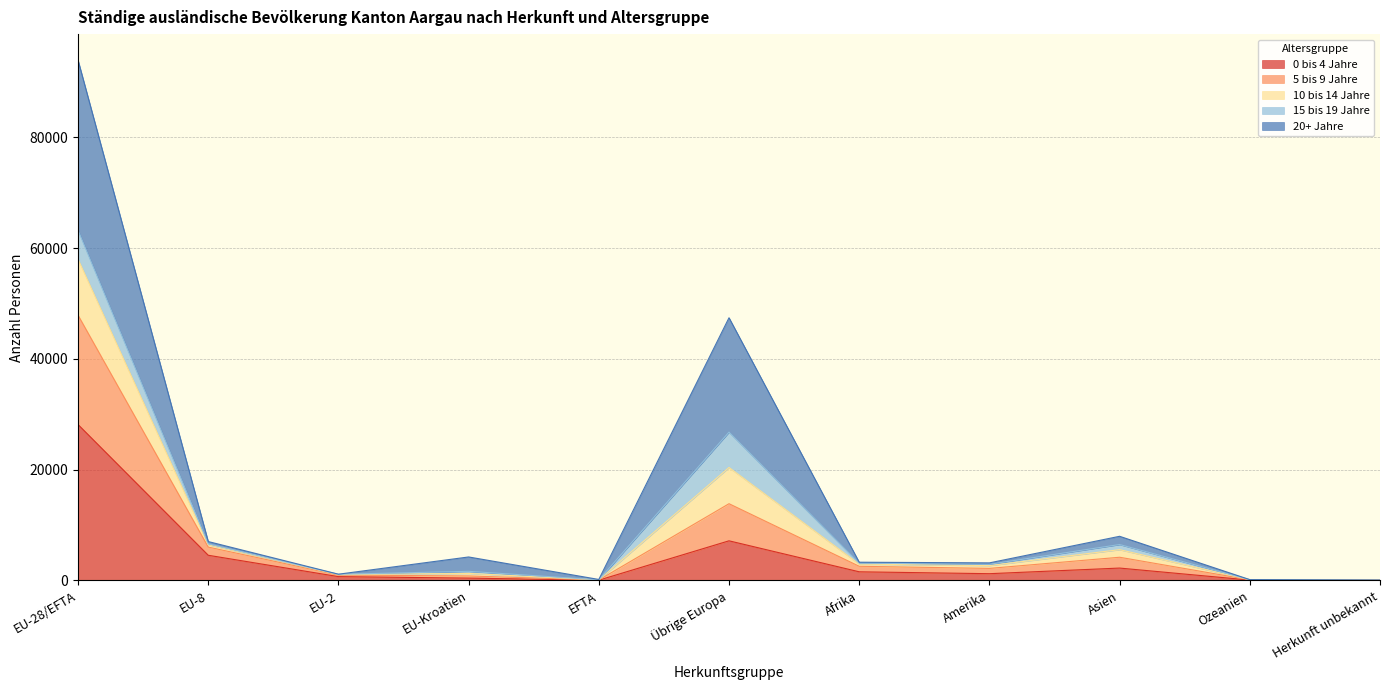

What is the approximate value of 0 bis 4 Jahre at EFTA, to the nearest 10?

50